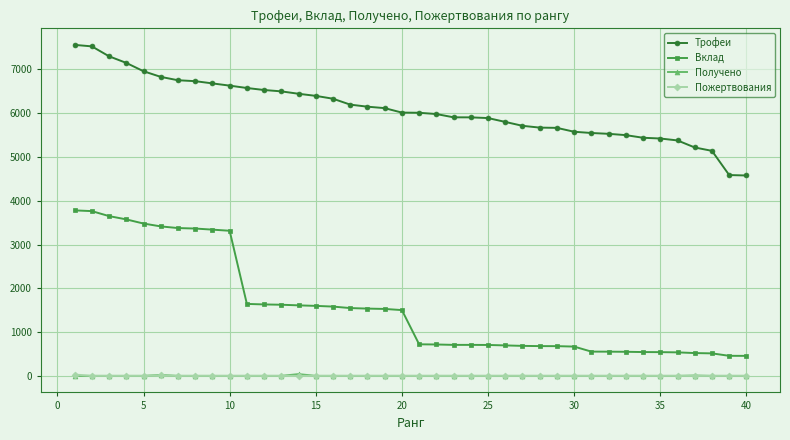

Which series has the largest total across all categories?

Трофеи